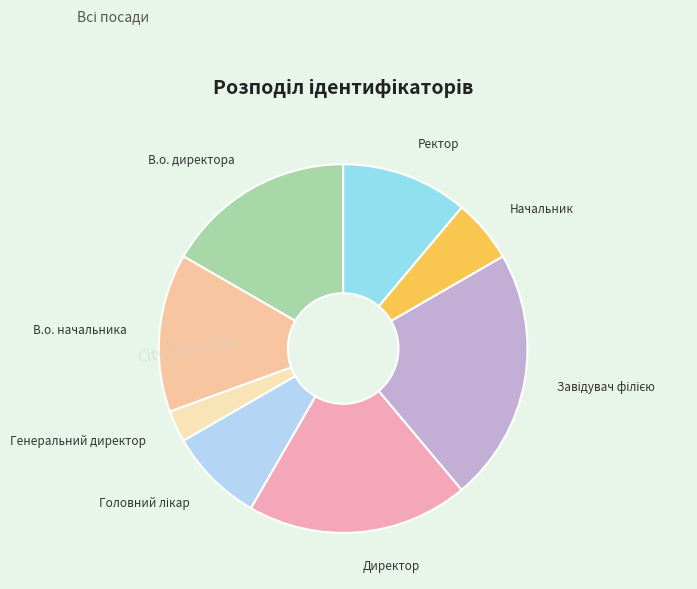

How many segments does this pie chart have?

8